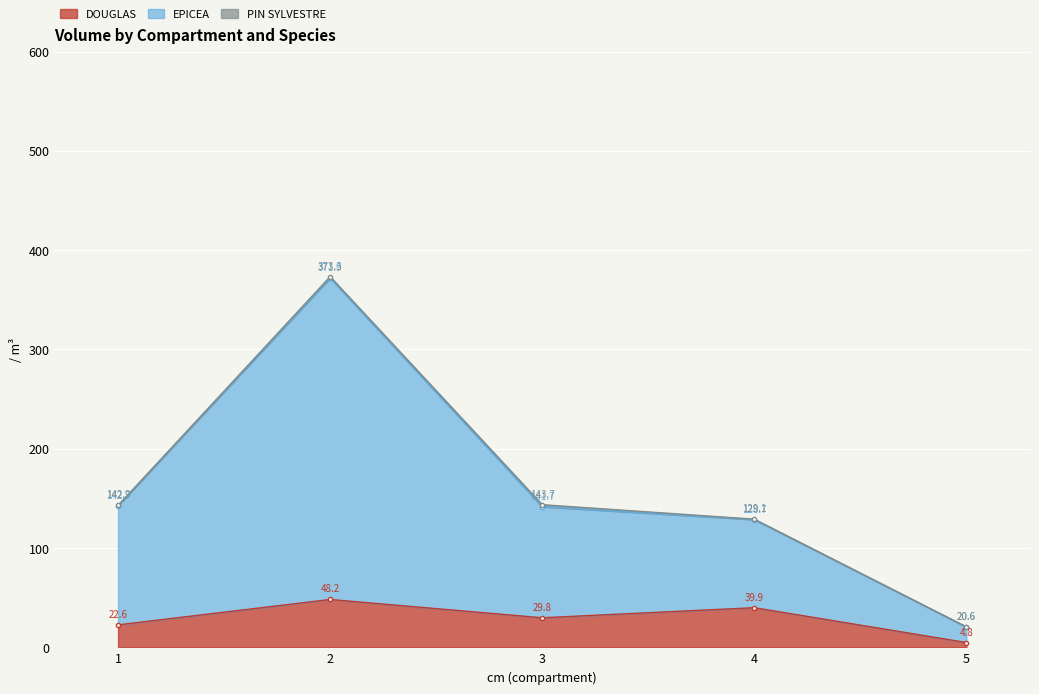

At how many categories does at least one series exceed 215?

1